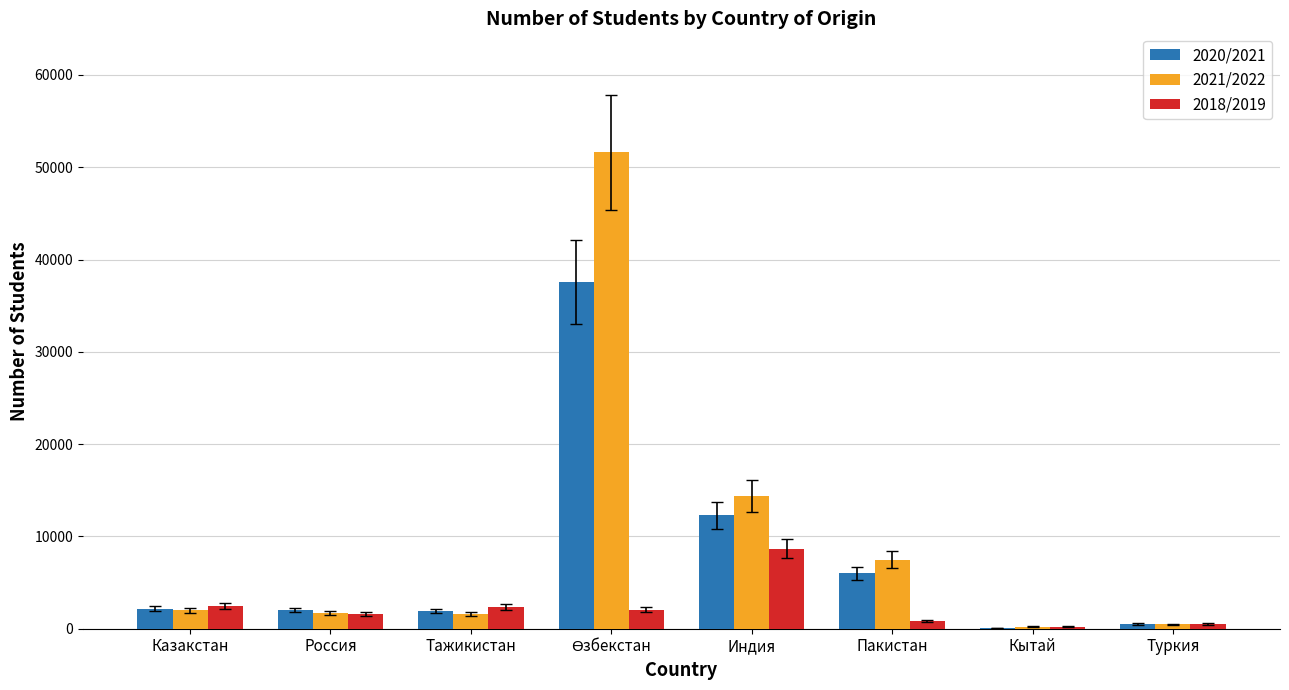

True or false: 2020/2021 has a value of 2761 at Пакистан.

False